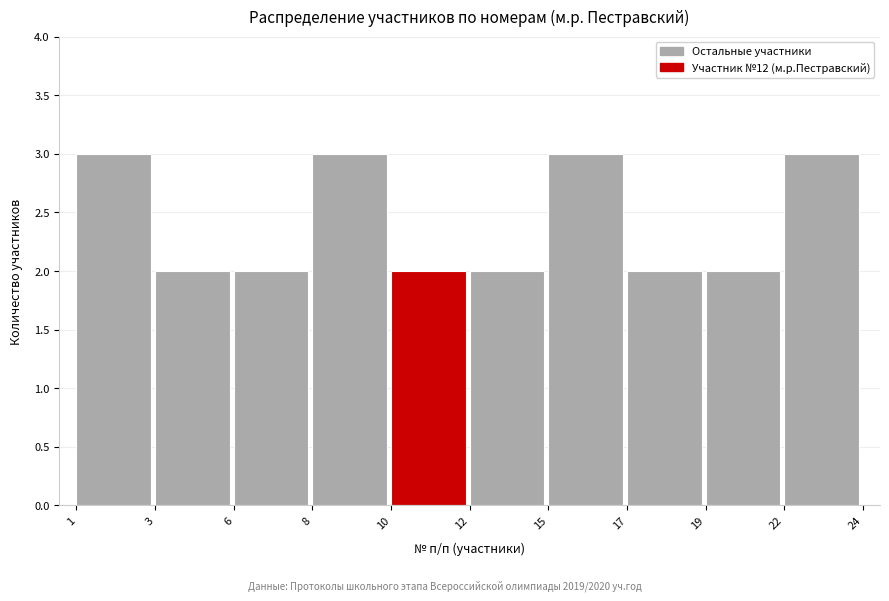

Reading left to right, list all the values displayed in this chart.

1=3	3=2	6=2	8=3	10=2	12=2	15=3	17=2	19=2	22=3